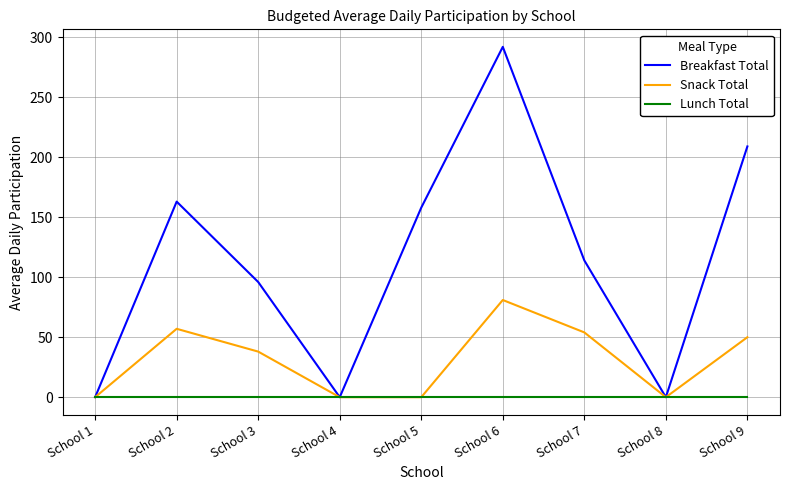

What is the sum of the Breakfast Total values at School 6 and School 3?

388